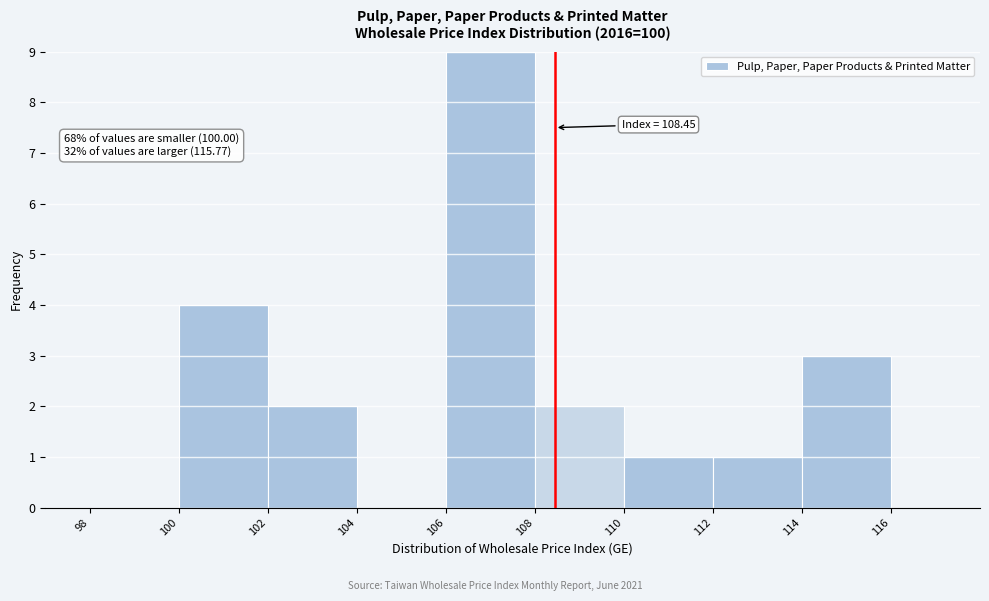

Over which range of the x-axis is the bar tallest?

106 to 108